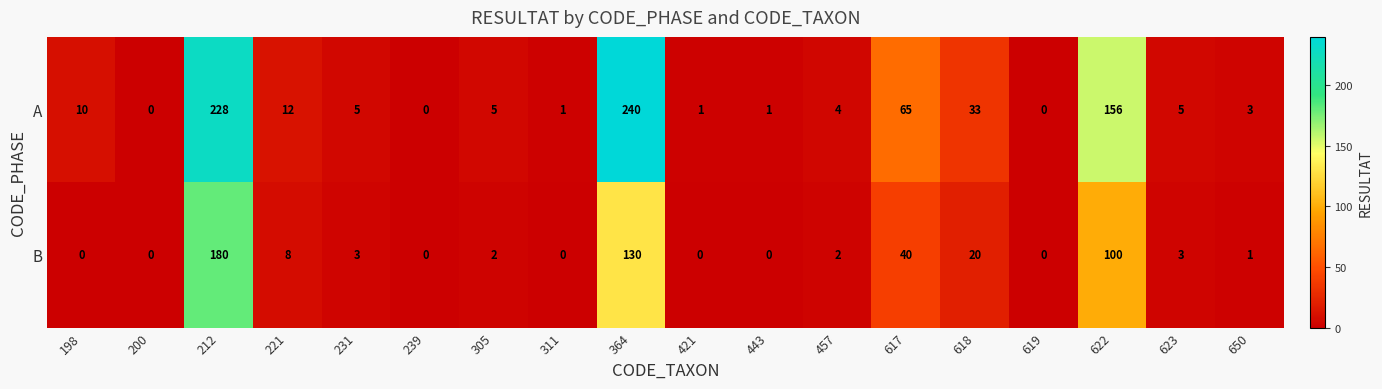

The B series shows 34 at 618. True or false?

False